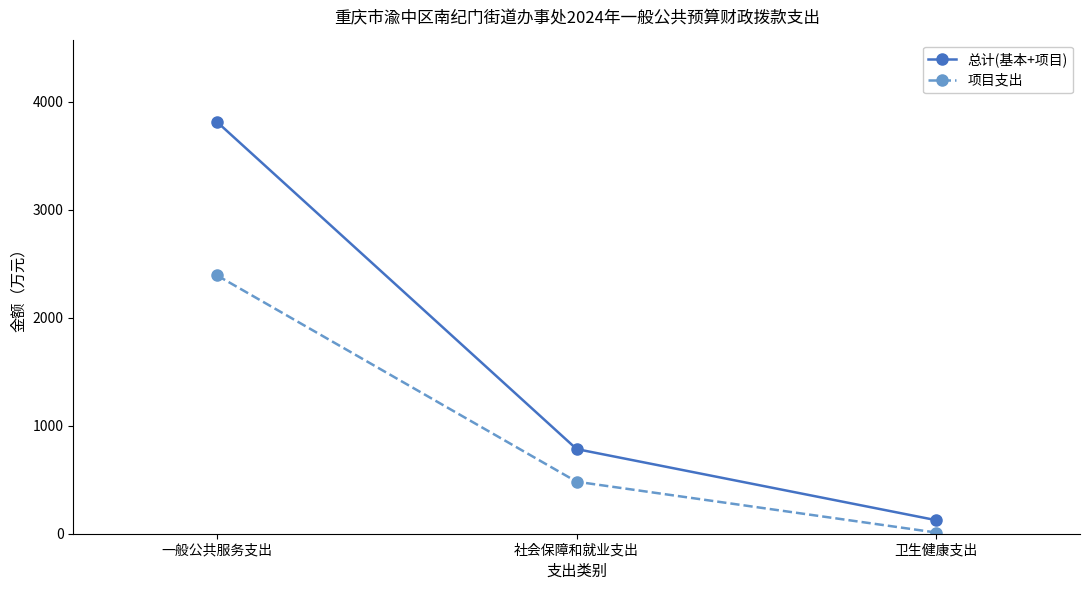

What is the greatest value displayed?

3813.7